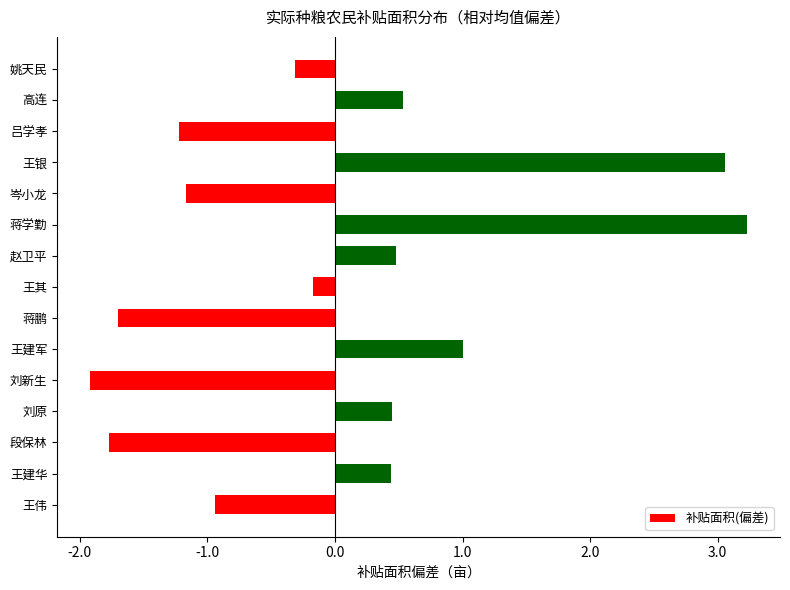

At which category does the chart reach its minimum across all series?

刘新生